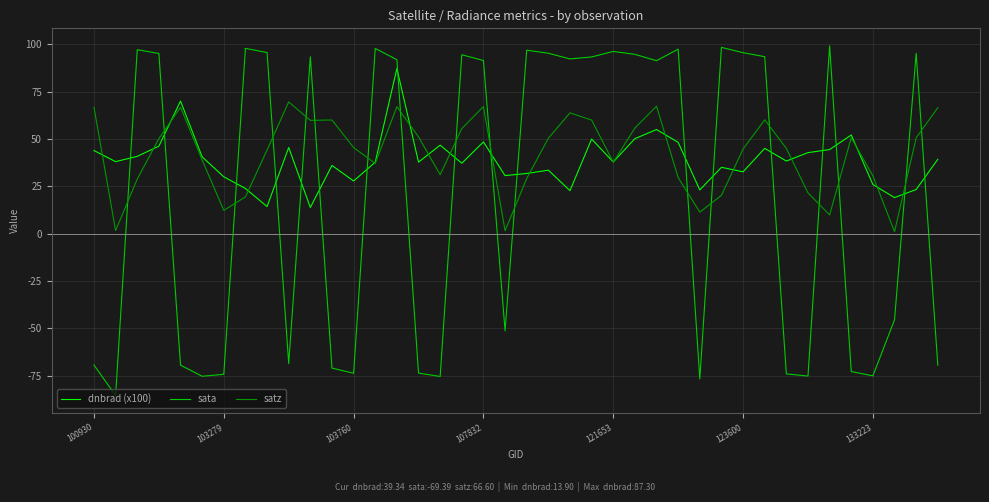

What is the greatest value displayed?

99.3